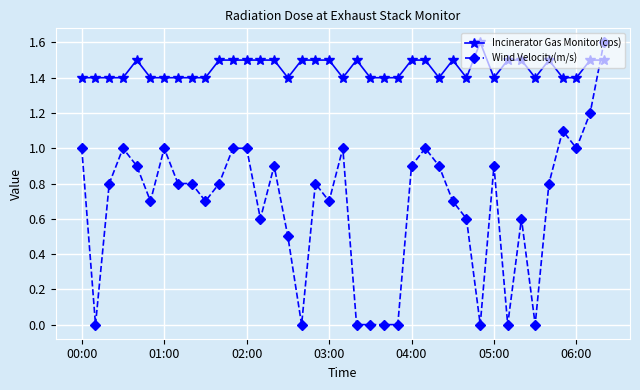

At how many categories does at least one series exceed 1?

39